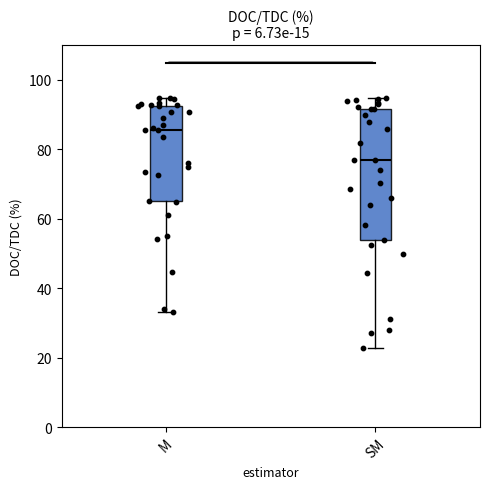

Reading left to right, read every box against the y-axis: the position of its median line, the range the box covers, and the ends of its whiskers. The values are not printed on the chart, so give them approximately, as read against the axis.

M: median 86, box 66 to 92, whiskers 34 to 94
SM: median 78, box 54 to 92, whiskers 22 to 94